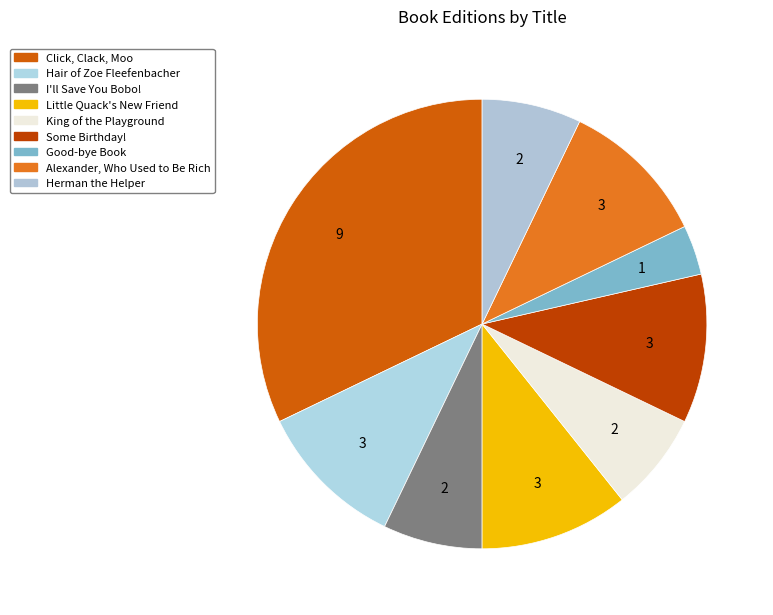

True or false: Hair of Zoe Fleefenbacher accounts for 1% of the total.

False